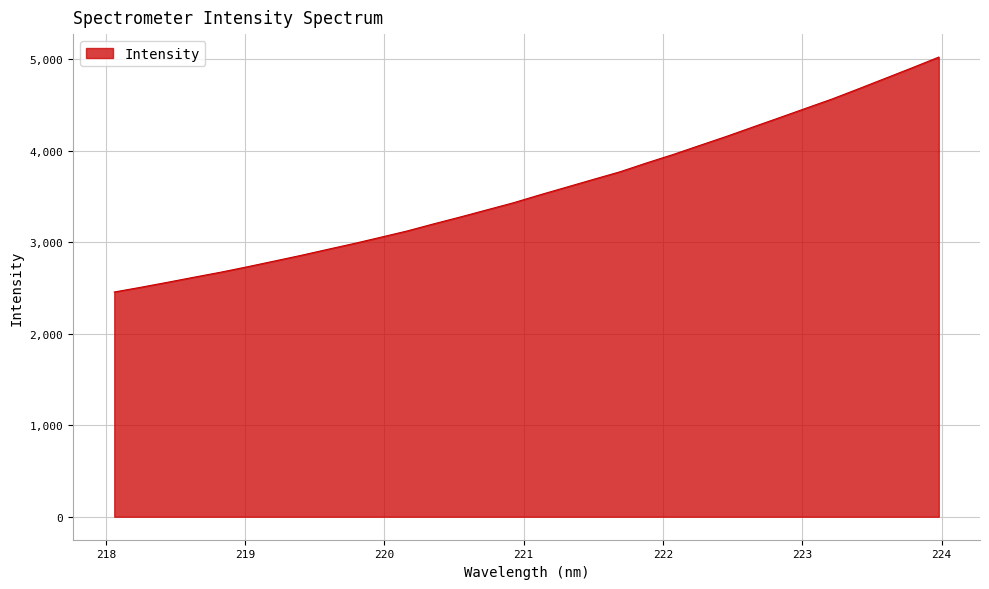

What is the smallest value displayed?

2454.9